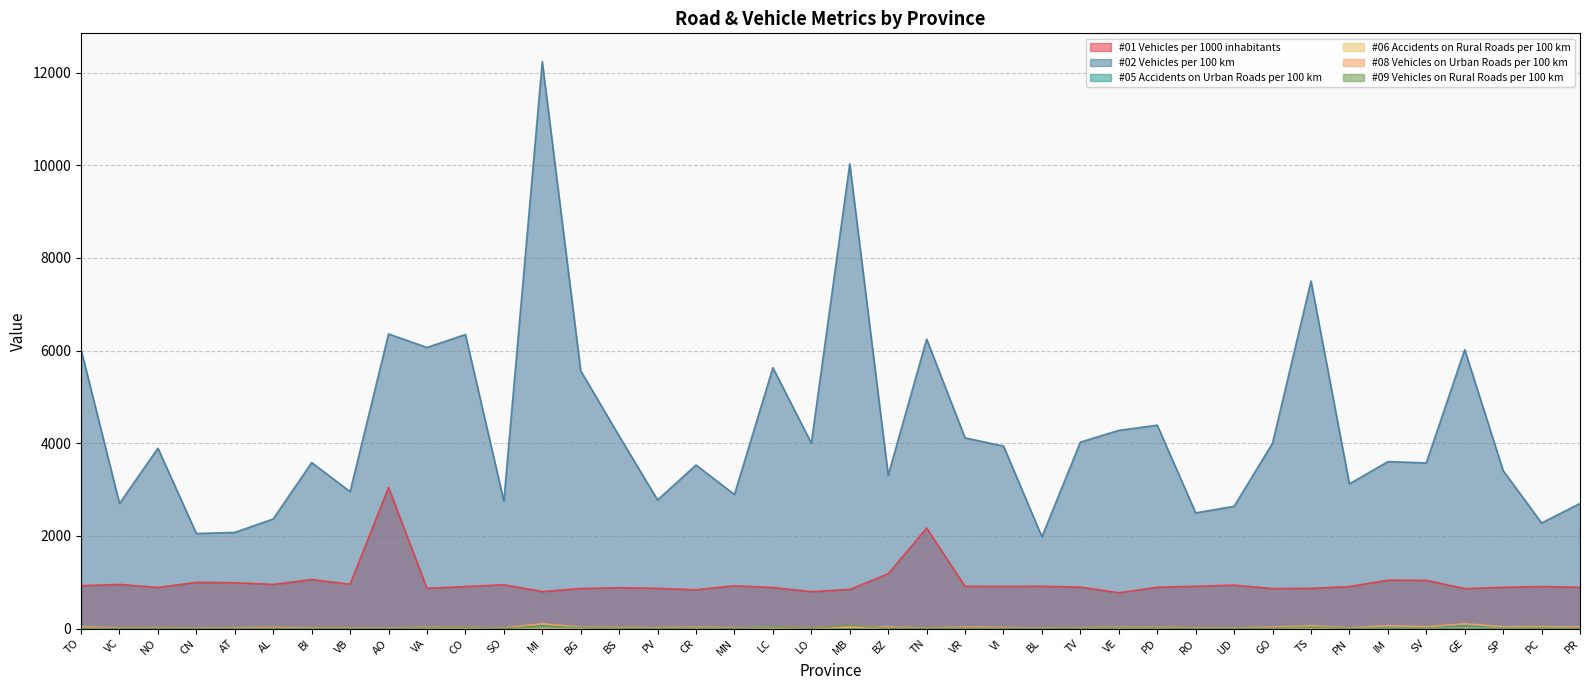

What is the difference between the highest and lowest values at VC?

2697.3